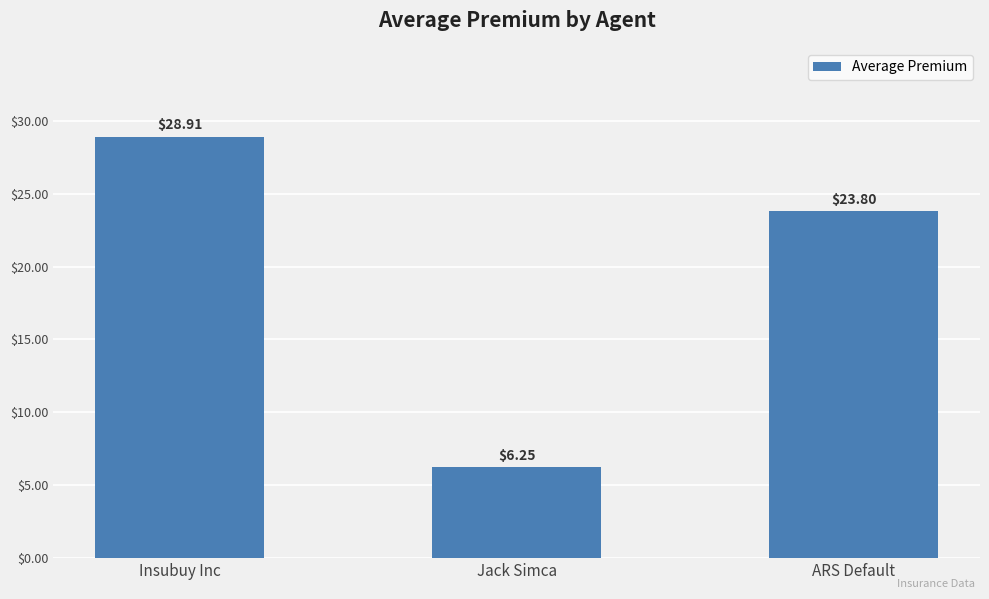

Where is the data nearest to the value 17?

ARS Default